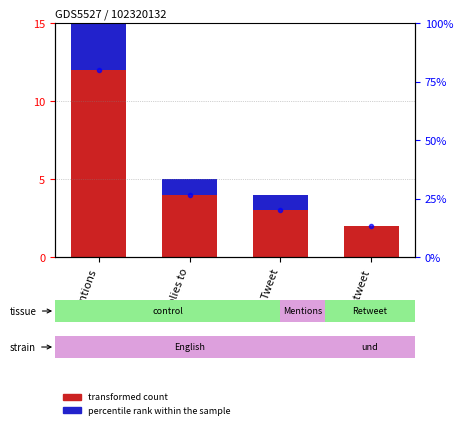

What position from the right is Replies to?

3